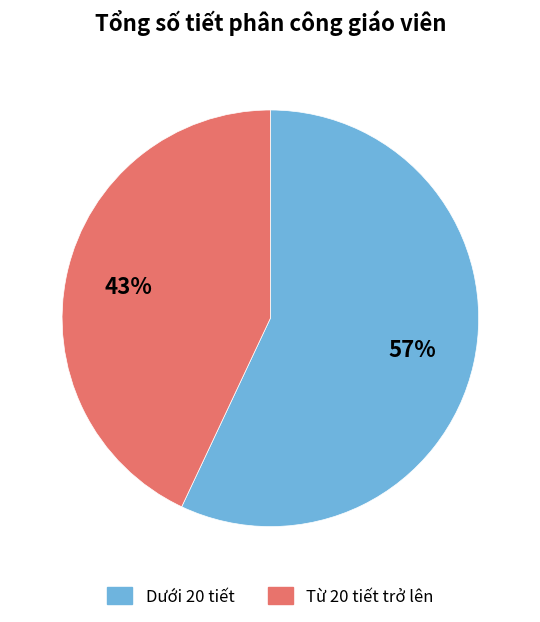

Does any single category account for the majority?

Yes